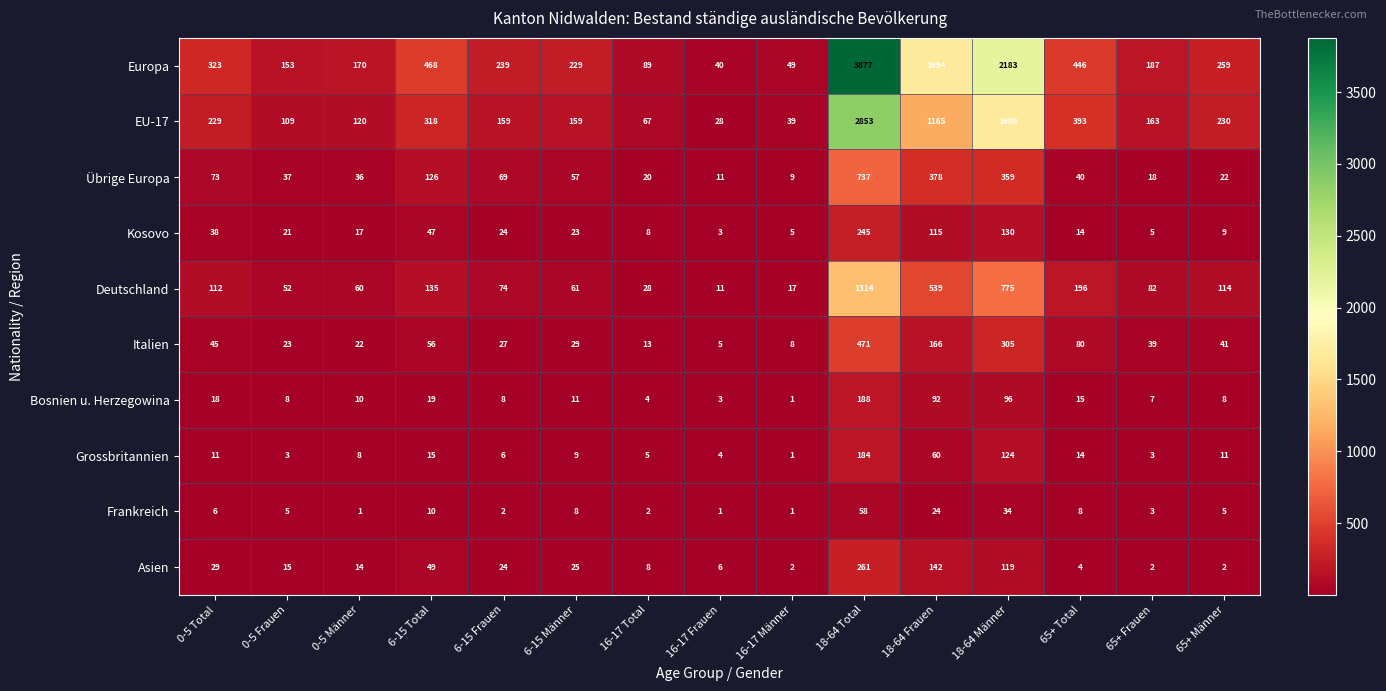

At 18-64 Total, list the series in order from largest to smallest.

Europa, EU-17, Deutschland, Übrige Europa, Italien, Asien, Kosovo, Bosnien u. Herzegowina, Grossbritannien, Frankreich